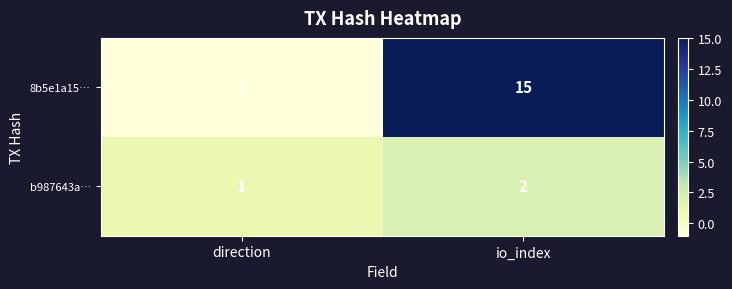

Which category has the lowest value in the b987643a… series?

direction